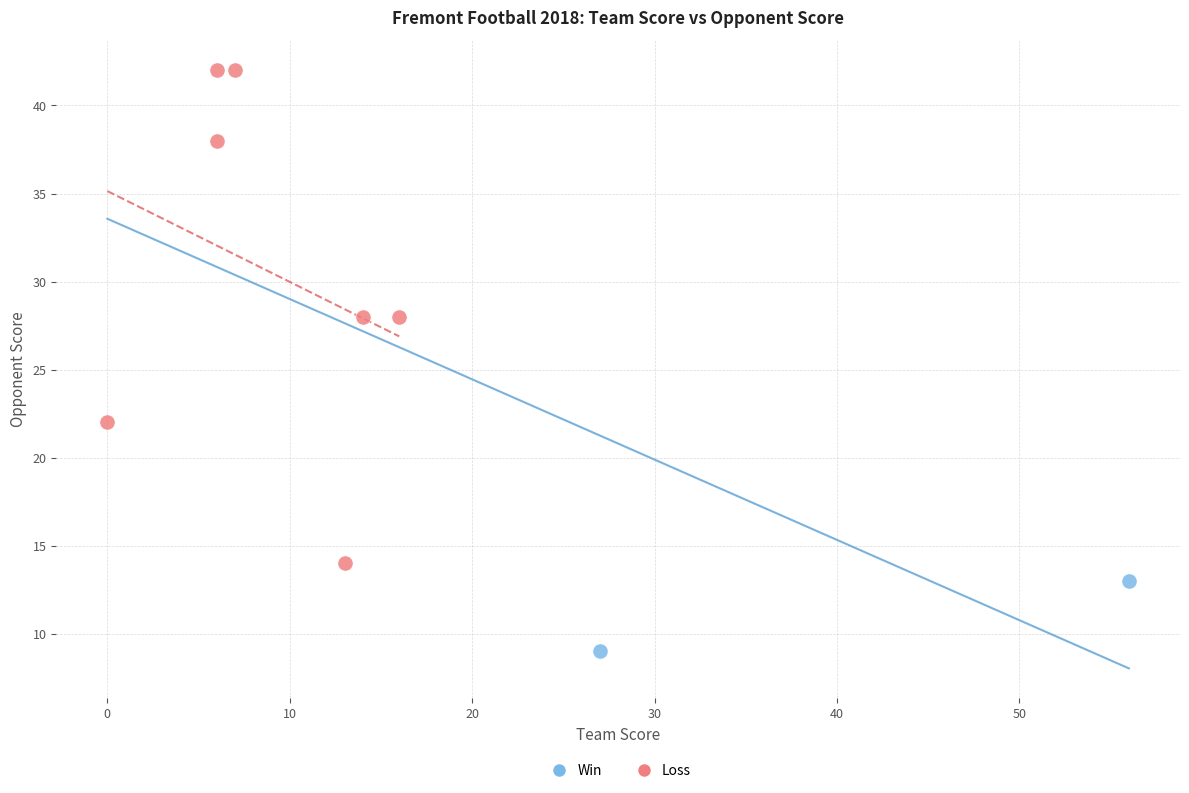

What are all the series names shown in the legend?

Win, Loss